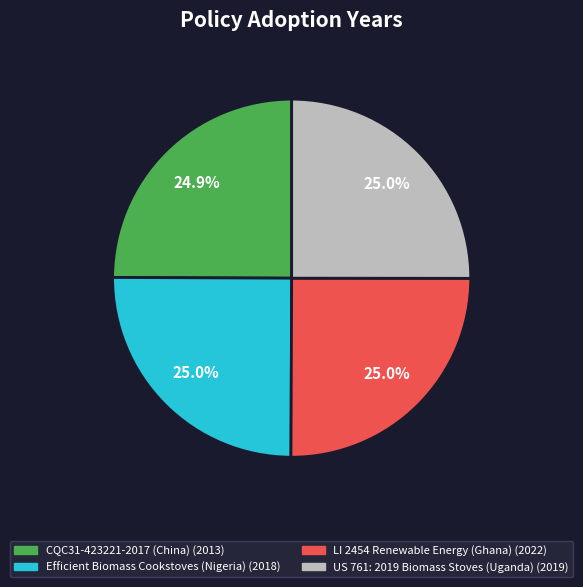

What is the ratio of the value at CQC31-423221-2017 (China) to the value at LI 2454 Renewable Energy (Ghana)?

1.0